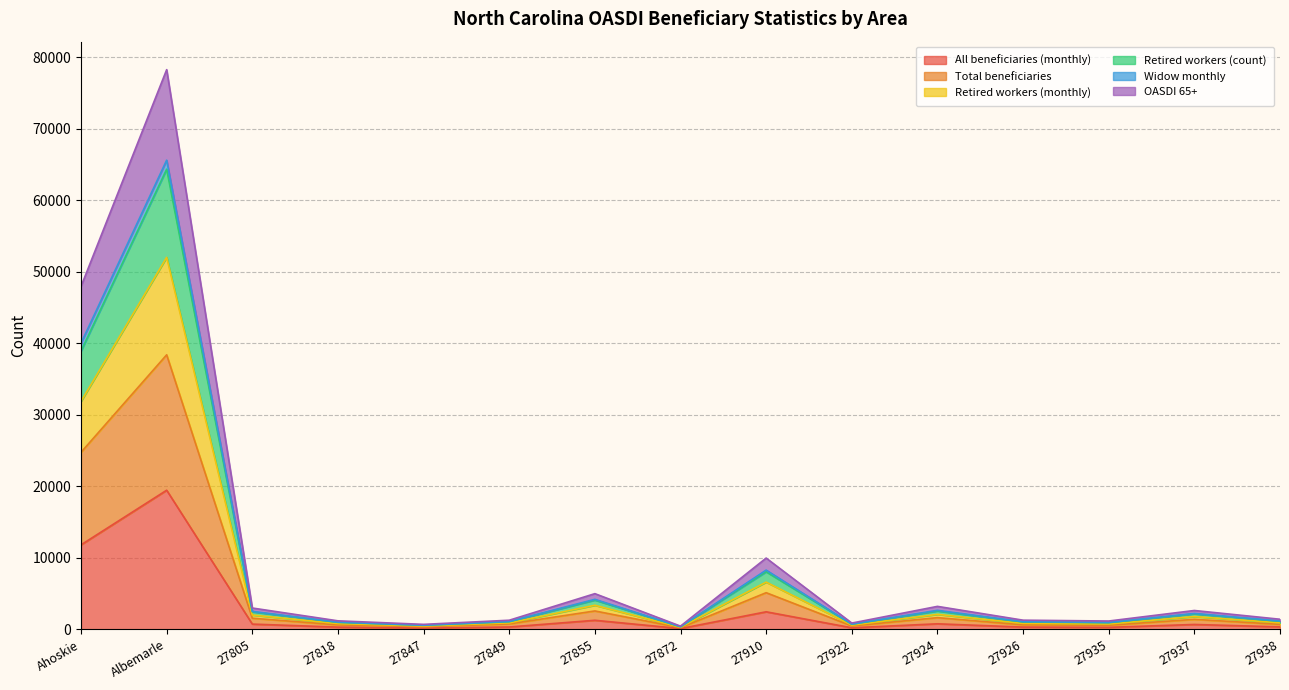

True or false: Retired workers (monthly) and Total beneficiaries cross at least once.

False